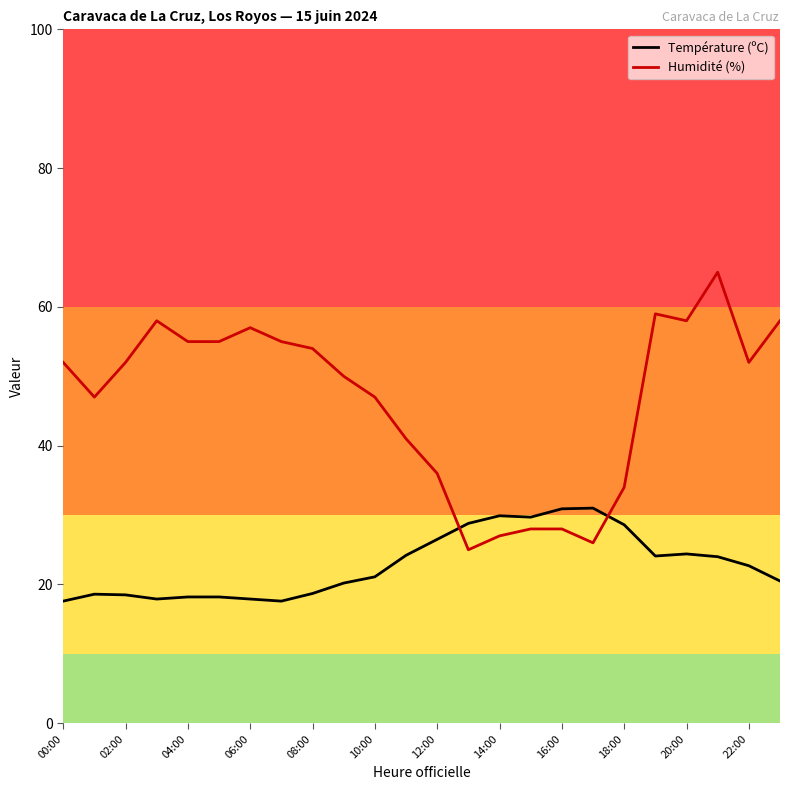

What is the maximum value shown in the chart?

65.0